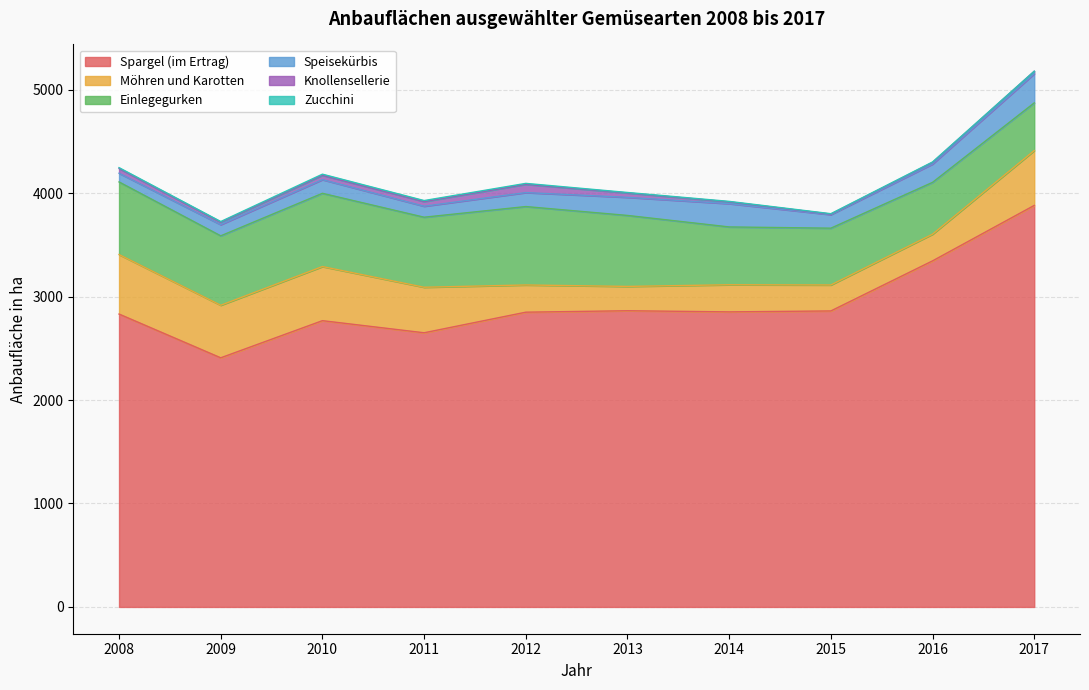

True or false: Spargel (im Ertrag) and Zucchini cross at least once.

False